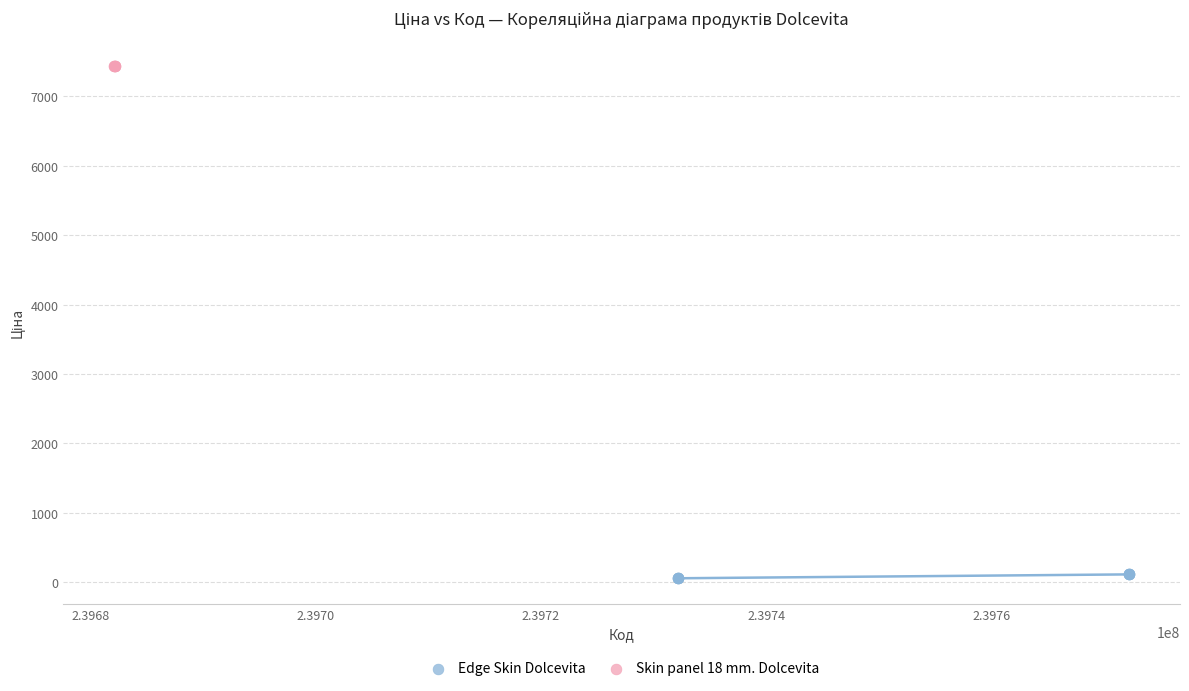

Which series contains the lowest Y value?

Edge Skin Dolcevita